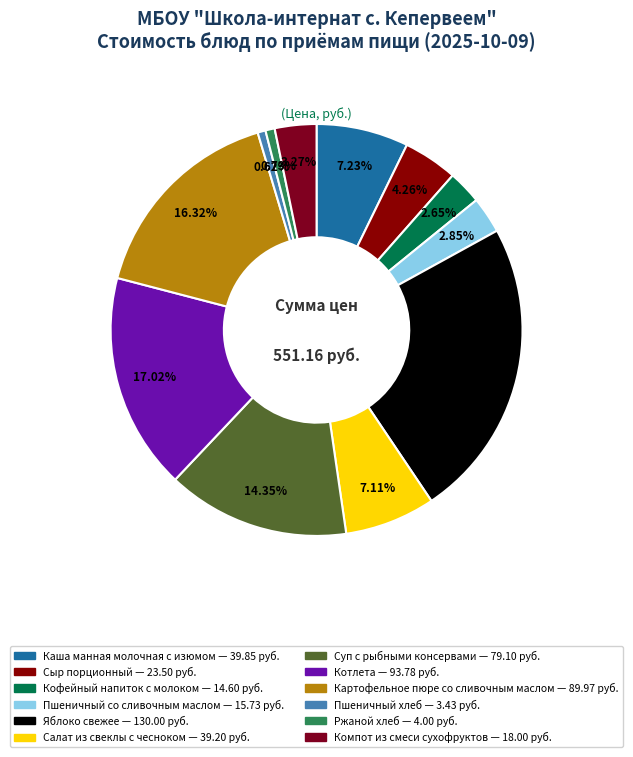

Count the number of slices in the pie.

12